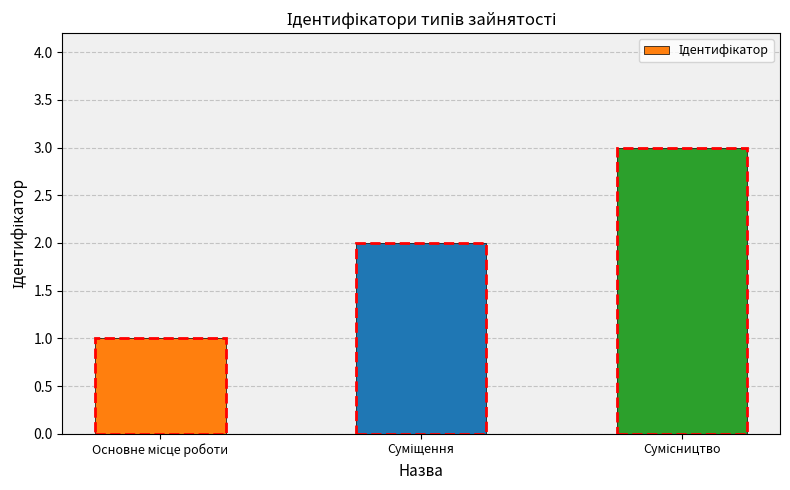

What is the maximum value shown in the chart?

3